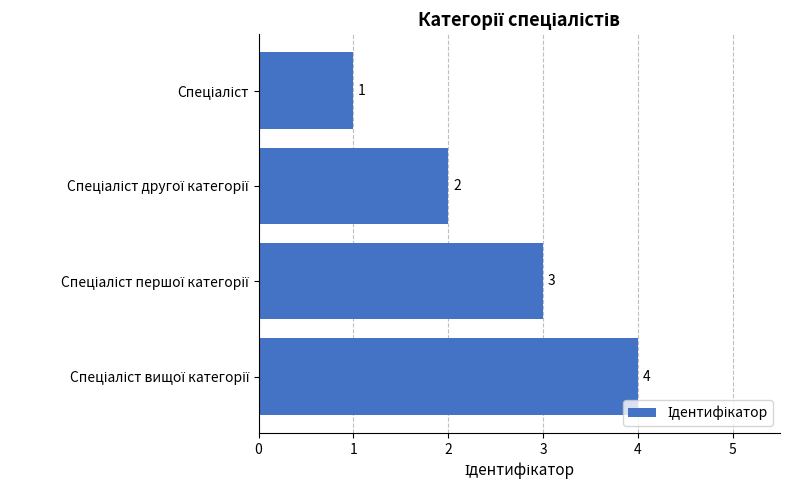

What is the difference between the maximum and minimum values?

3